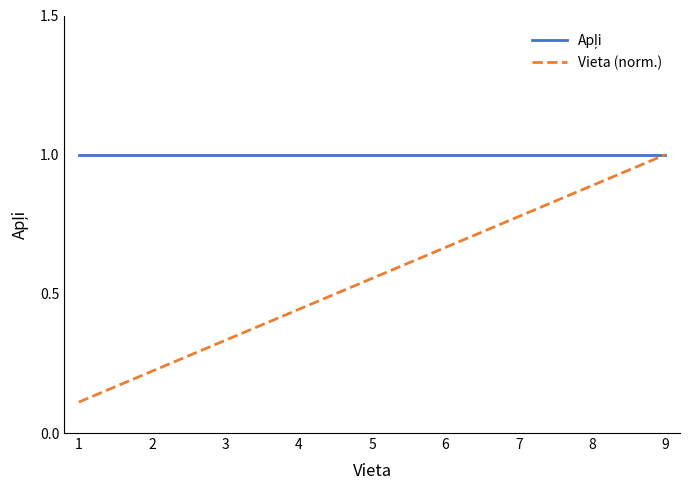

At which category is the sum across all series the highest?

9